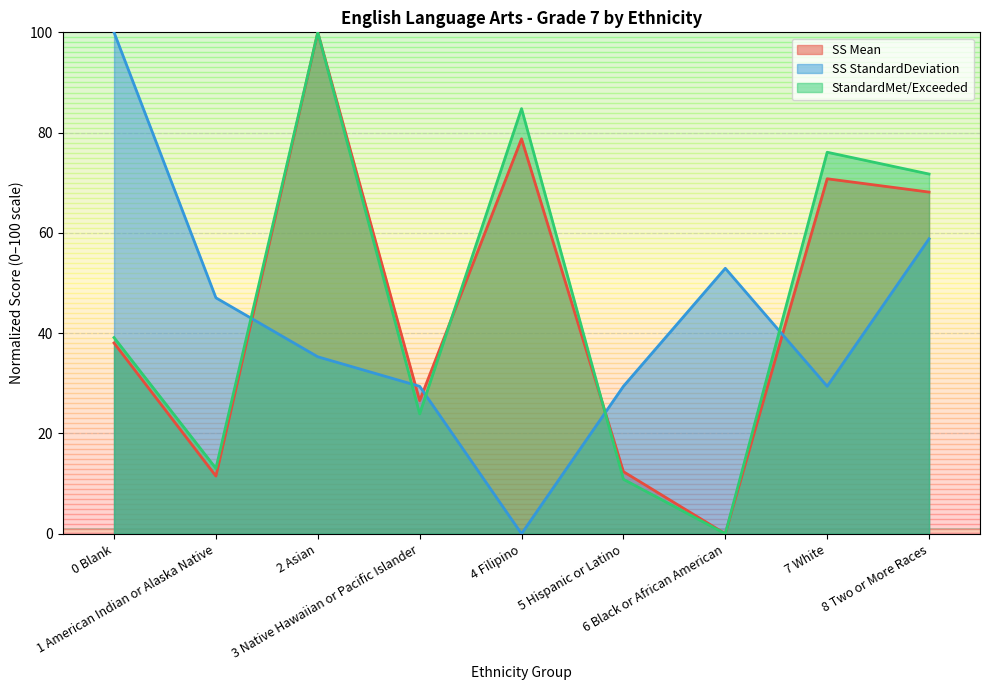

What position from the left is 0 Blank?

1